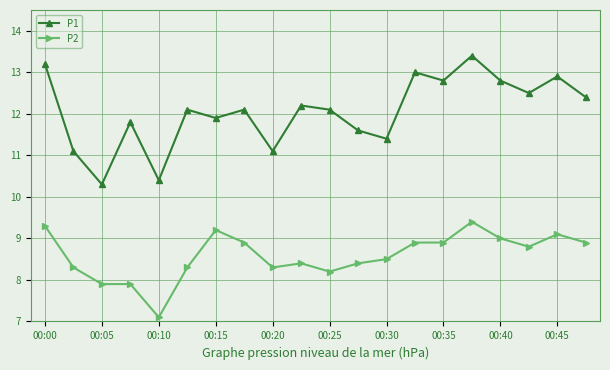

Rank the series by their average value, from highest to lowest.

P1, P2